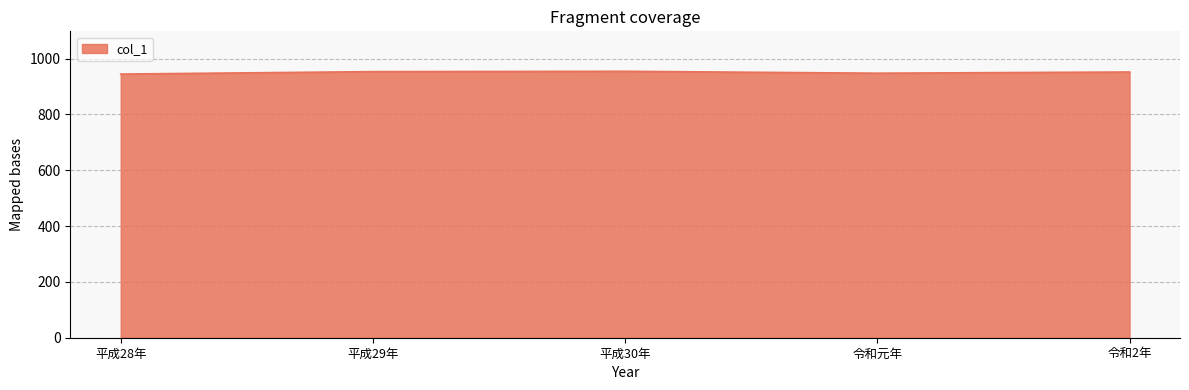

What is the sum of the values at 平成28年 and 令和元年?

1892.1